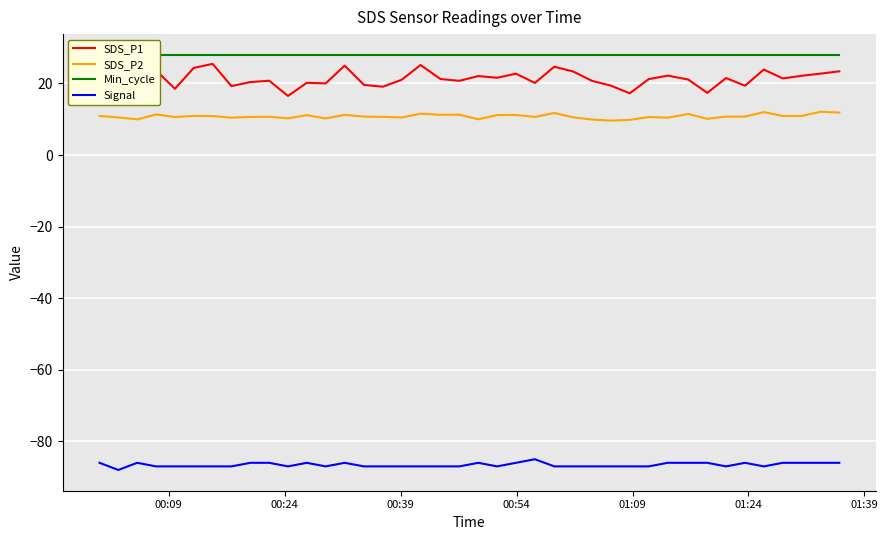

What is the minimum value for SDS_P1?

16.5